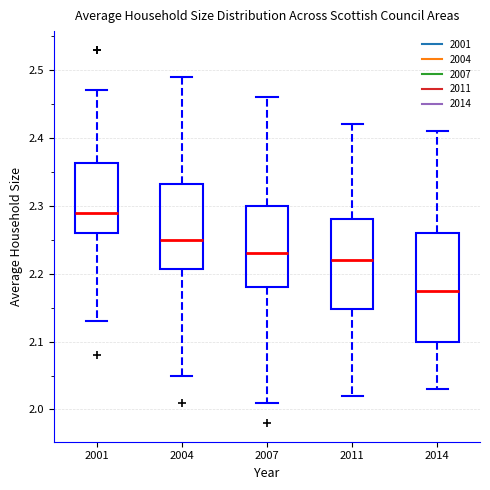

Which box is the tallest, from its lower edge to its upper edge?

2014